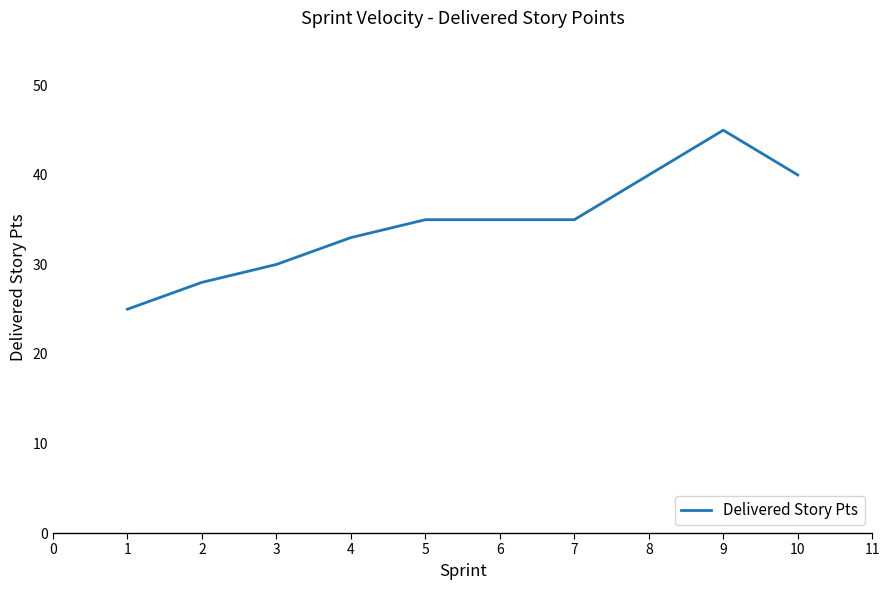

Which label corresponds to the largest value in the chart?

9